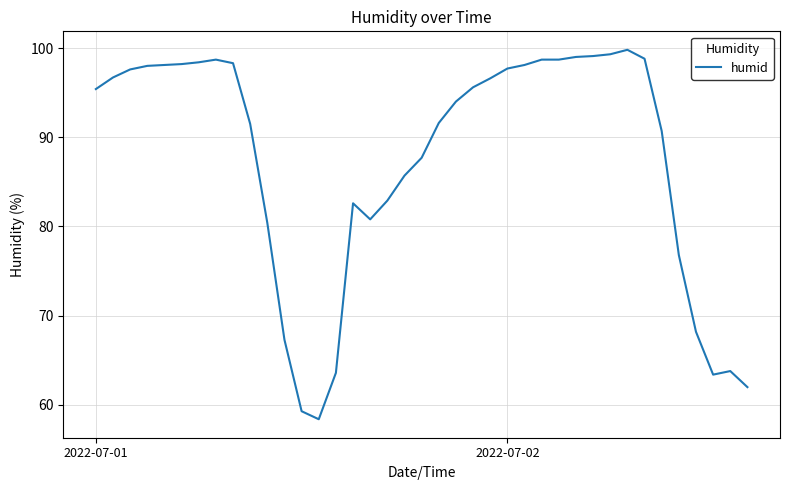

What is the smallest value displayed?

58.4